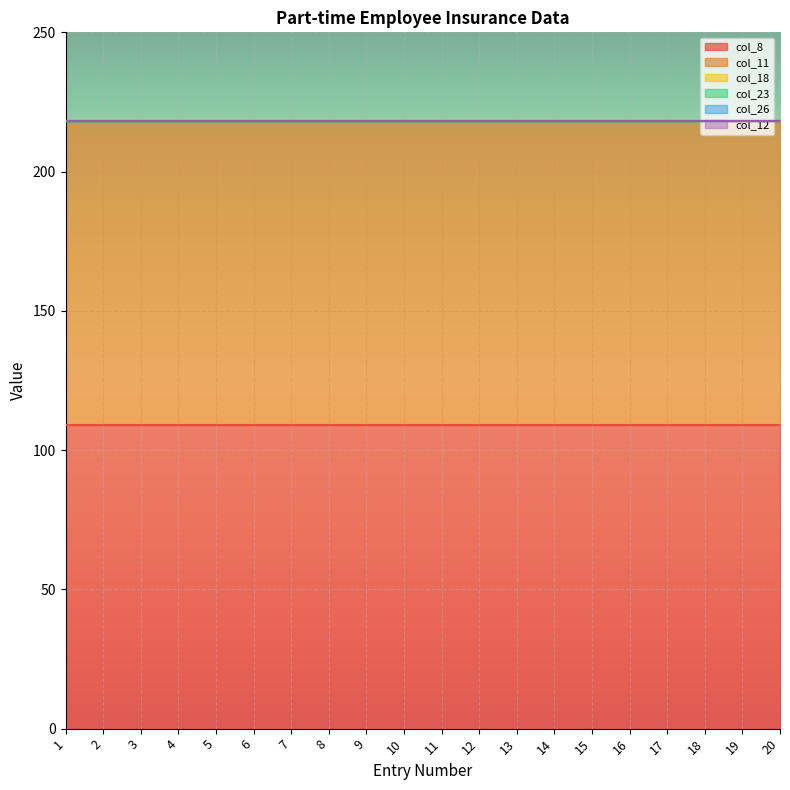

How many lines are shown in the chart?

6